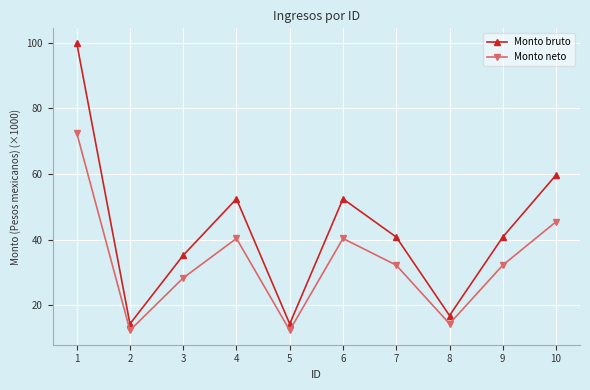

What is the greatest value displayed?

100.0